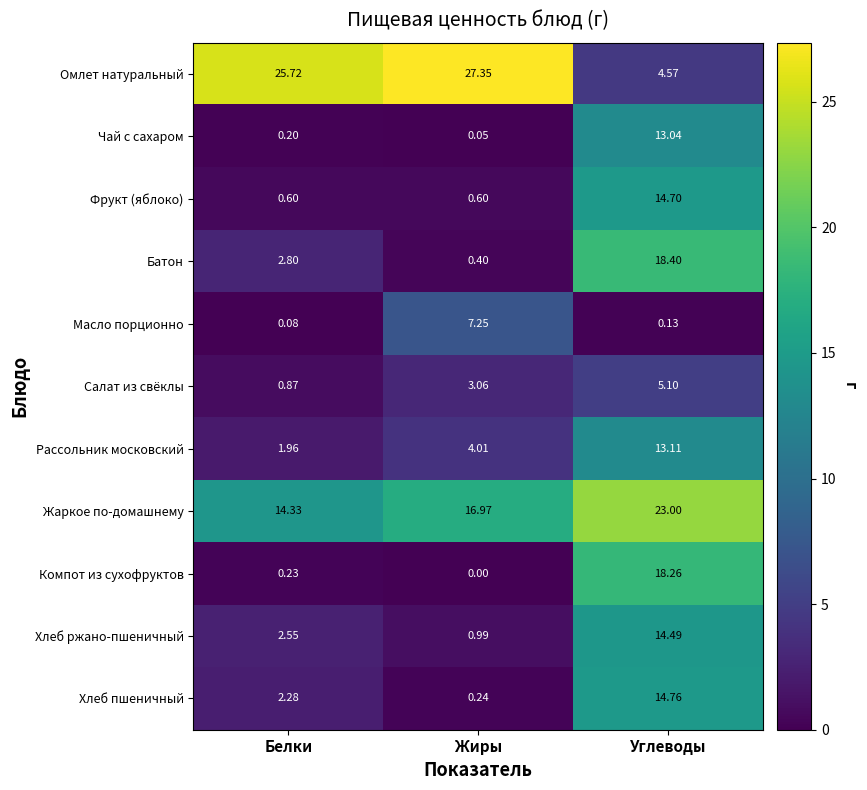

Where is Жаркое по-домашнему nearest to the value 18?

Жиры